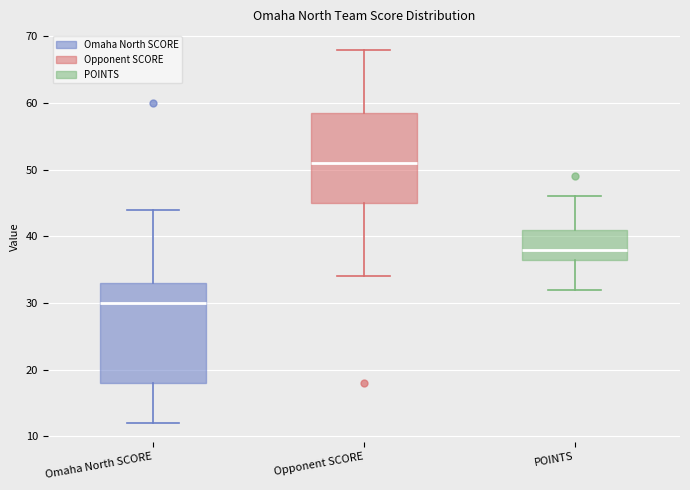

Reading left to right, read every box against the y-axis: the position of its median line, the range the box covers, and the ends of its whiskers. The values are not printed on the chart, so give them approximately, as read against the axis.

Omaha North SCORE: median 30, box 18 to 33, whiskers 12 to 44
Opponent SCORE: median 51, box 45 to 59, whiskers 34 to 68
POINTS: median 38, box 37 to 41, whiskers 32 to 46